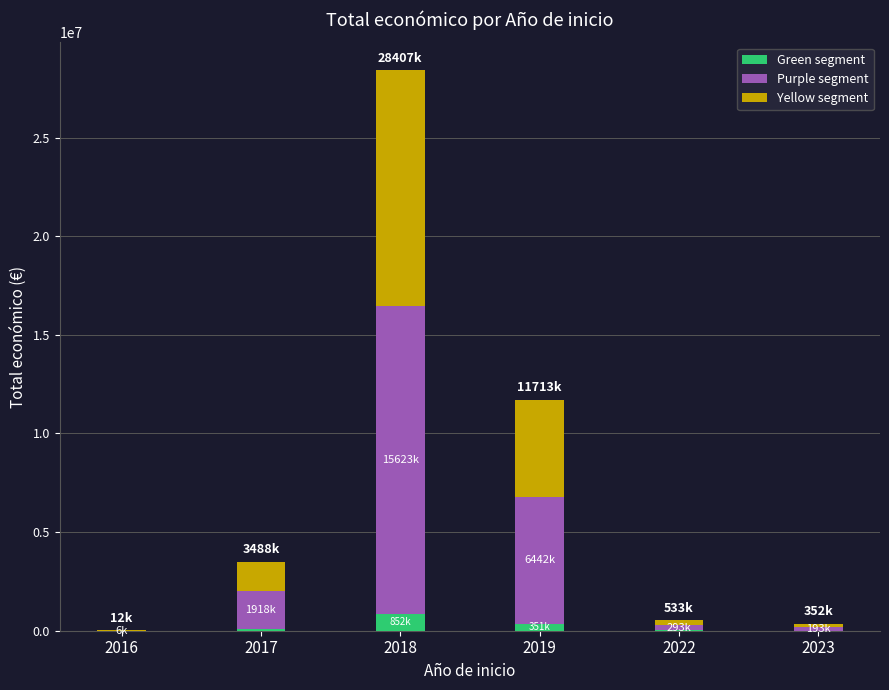

Are the bars horizontal?

No